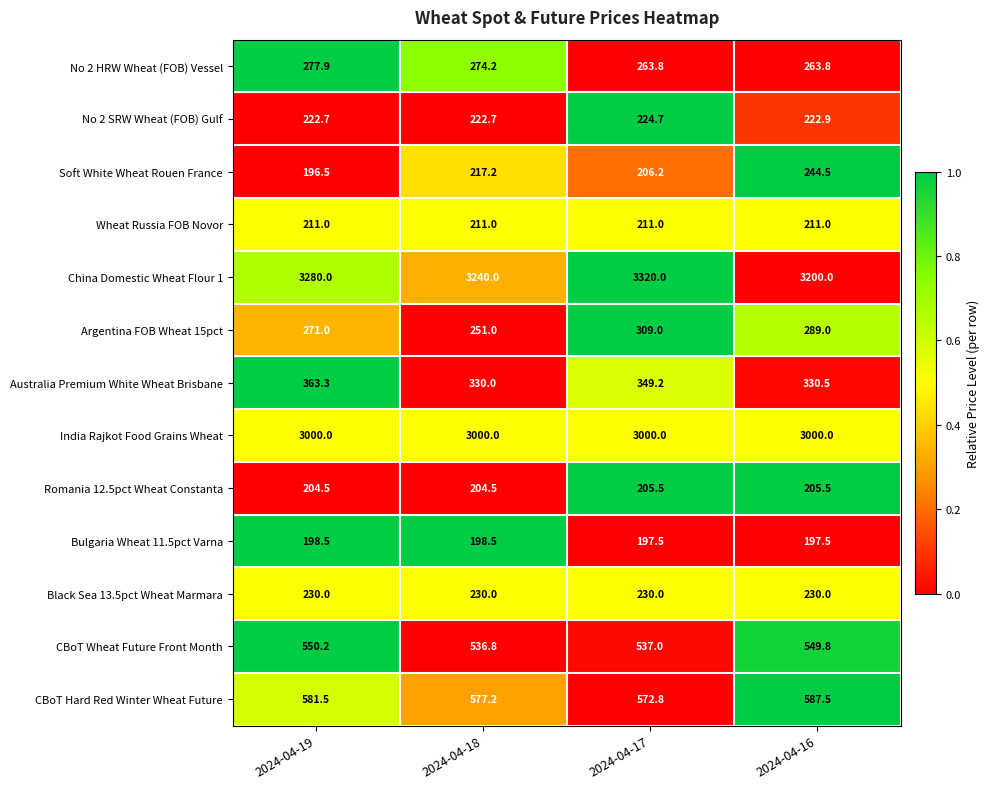

What value does the Australia Premium White Wheat Brisbane series have at 2024-04-19?

363.3